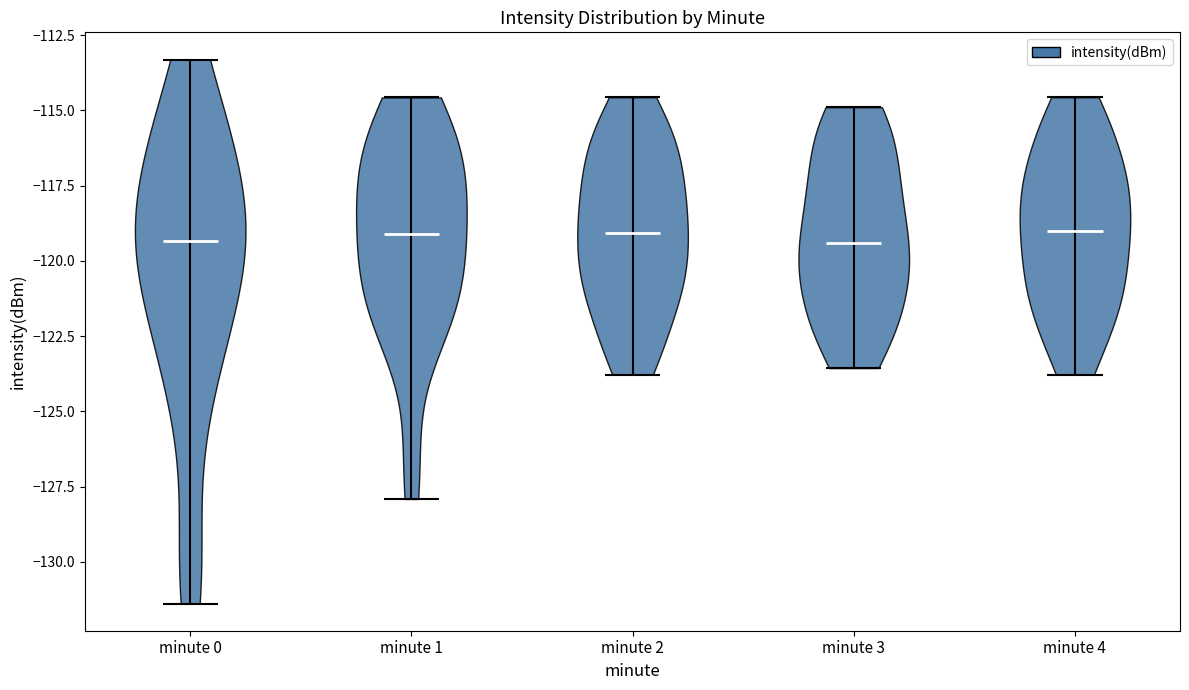

Where does the median line of the violin for minute 0 sit on the y-axis? The values are not printed on the chart, so give them approximately, as read against the axis.

-119.5